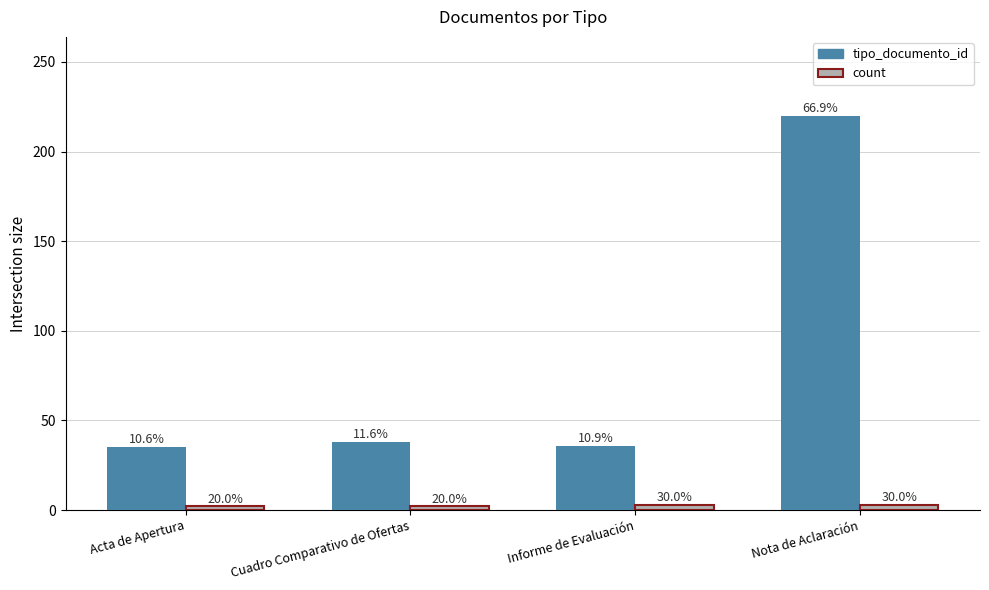

What are all the series names shown in the legend?

tipo_documento_id, count